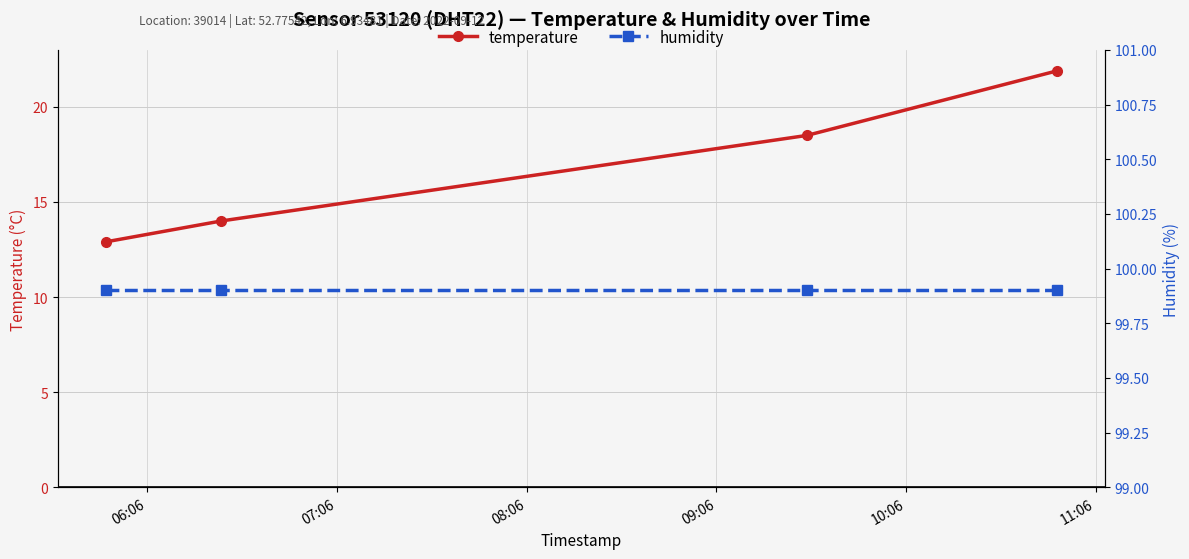

True or false: temperature has more than 1 points higher than both neighbors.

False